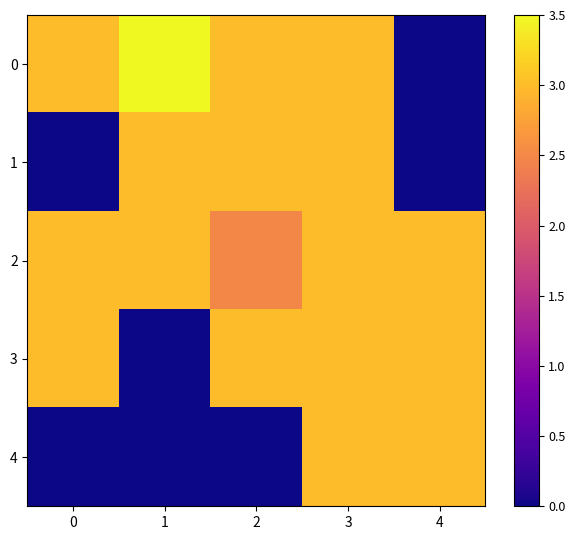

What is the total value across all series at 3?

15.0